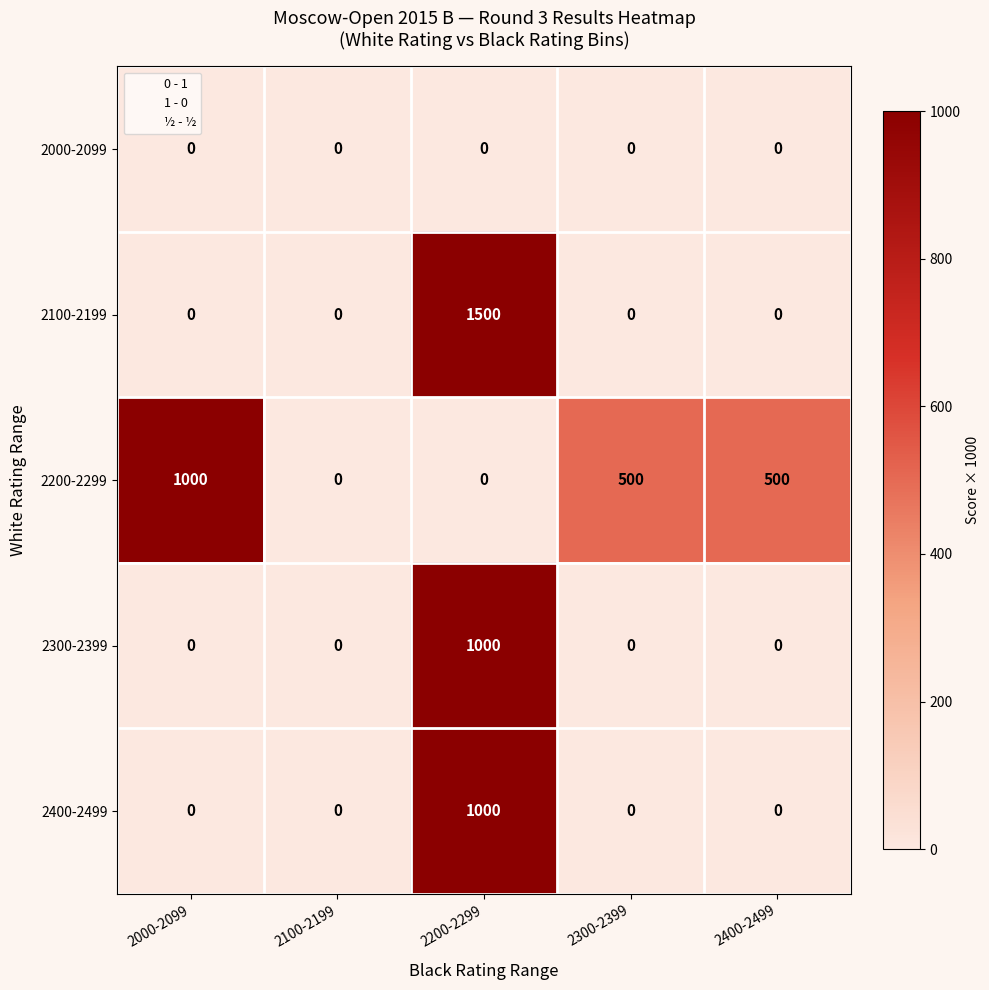

Reading left to right, list all the values displayed in this chart.

2000-2099: 0	0	0	0	0
2100-2199: 0	0	1500	0	0
2200-2299: 1000	0	0	500	500
2300-2399: 0	0	1000	0	0
2400-2499: 0	0	1000	0	0